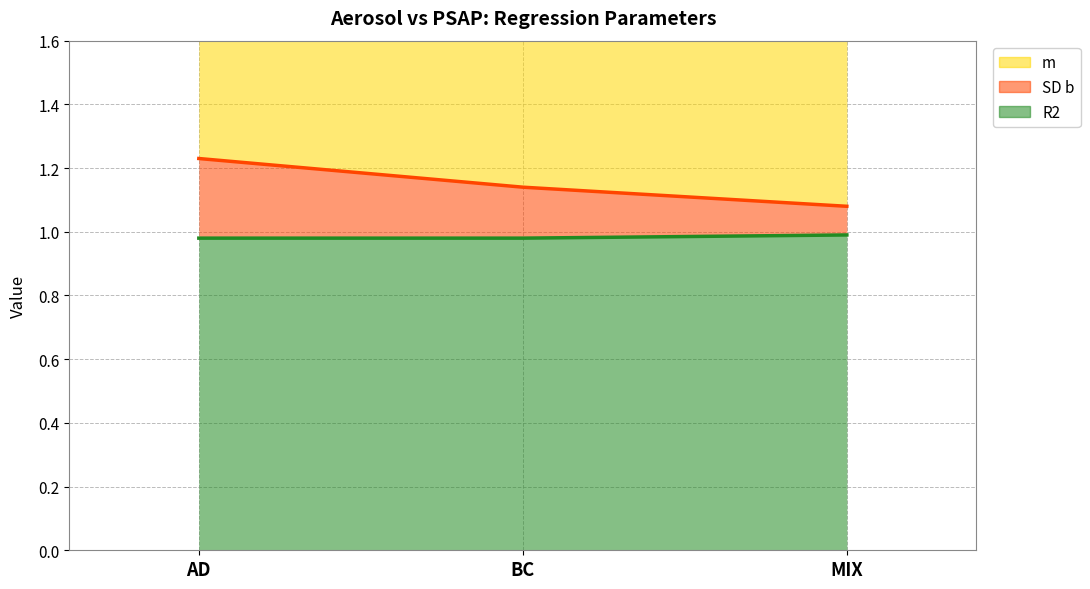

What is the value of the SD b point at the 1st from the left?

1.2